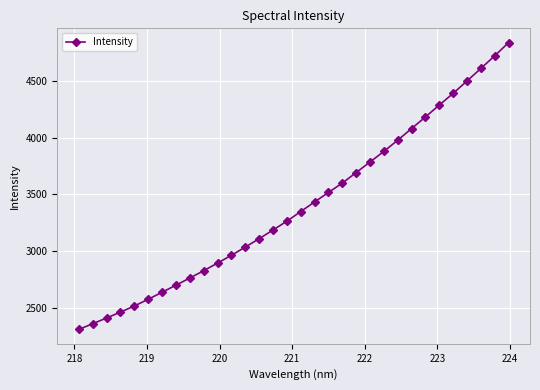

How many lines are shown in the chart?

1